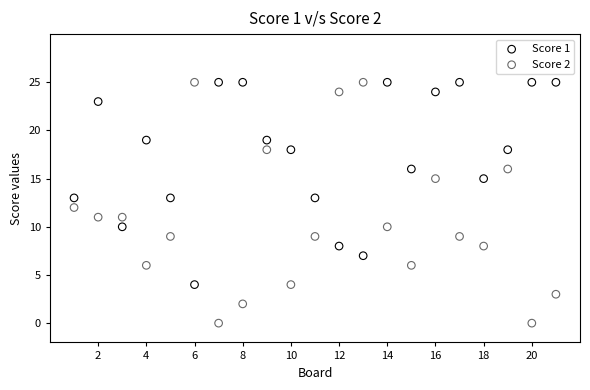

What are all the series names shown in the legend?

Score 1, Score 2